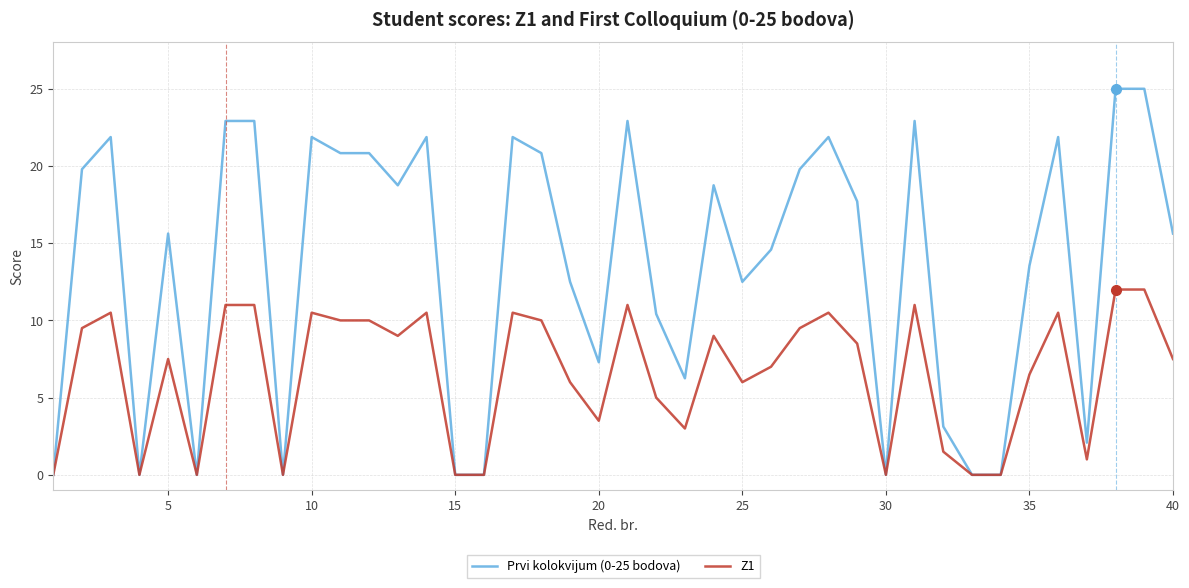

List the series in order of their overall mean, highest first.

Prvi kolokvijum (0-25 bodova), Z1